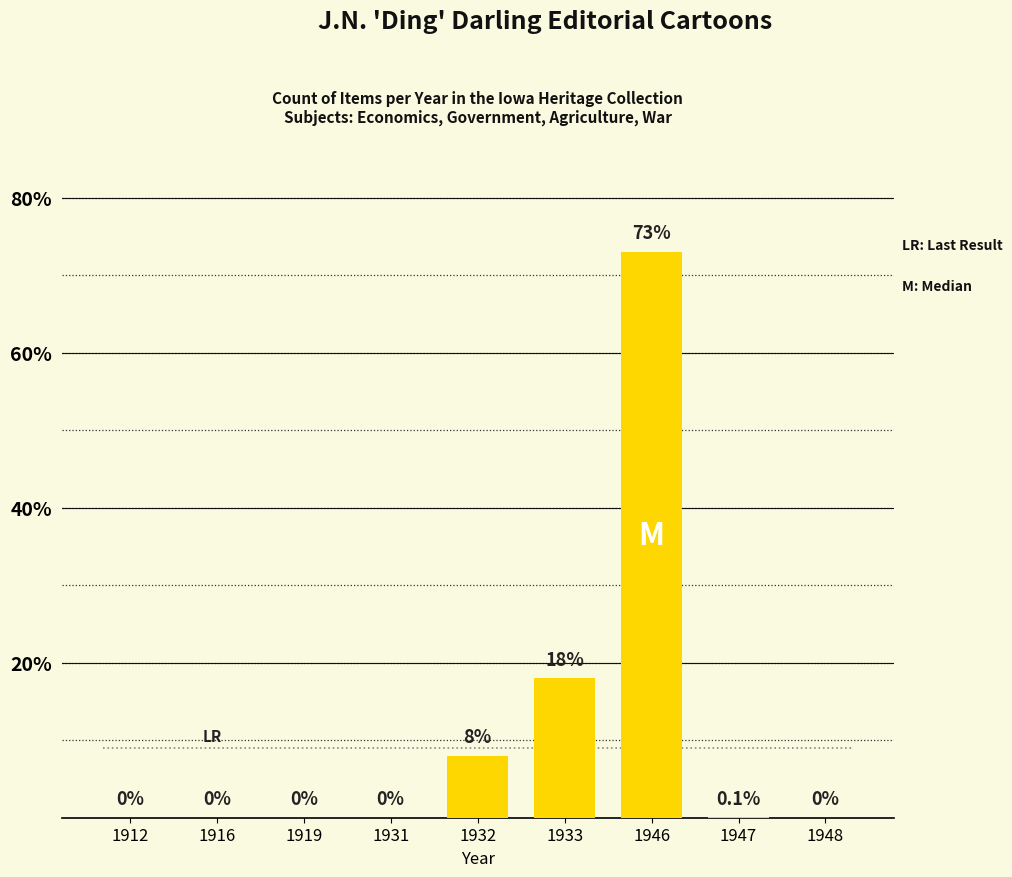

What is the average value?

11.0